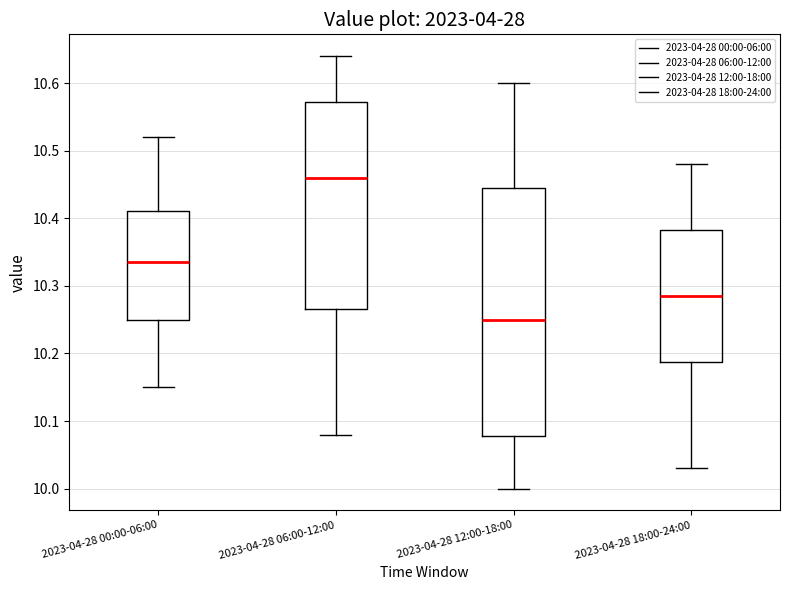

Reading left to right, transcribe this box plot: for each box, give where its median line is, the range the box spans, and where its two whiskers end, as read against the y-axis. The values are not printed on the chart, so give them approximately, as read against the axis.

2023-04-28 00:00-06:00: median 10.34, box 10.25 to 10.41, whiskers 10.15 to 10.52
2023-04-28 06:00-12:00: median 10.46, box 10.27 to 10.57, whiskers 10.08 to 10.64
2023-04-28 12:00-18:00: median 10.25, box 10.08 to 10.45, whiskers 10.00 to 10.60
2023-04-28 18:00-24:00: median 10.29, box 10.19 to 10.38, whiskers 10.03 to 10.48